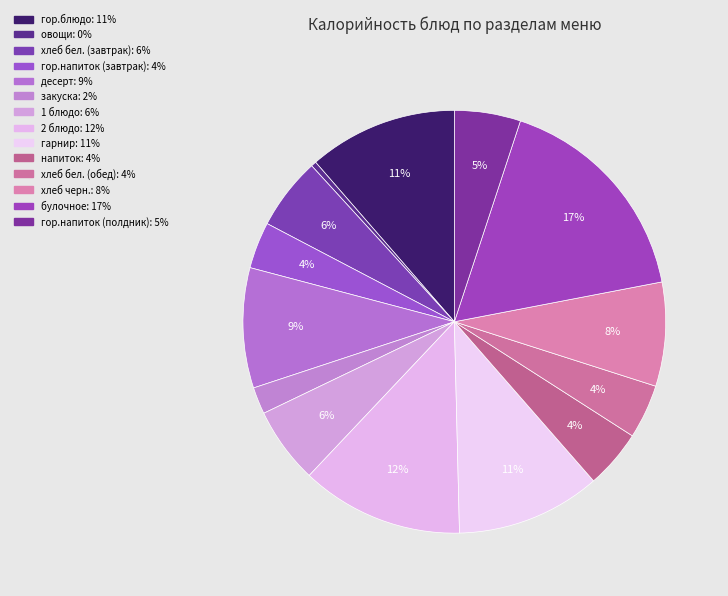

To the nearest percent, what is the average slice percentage?

7%